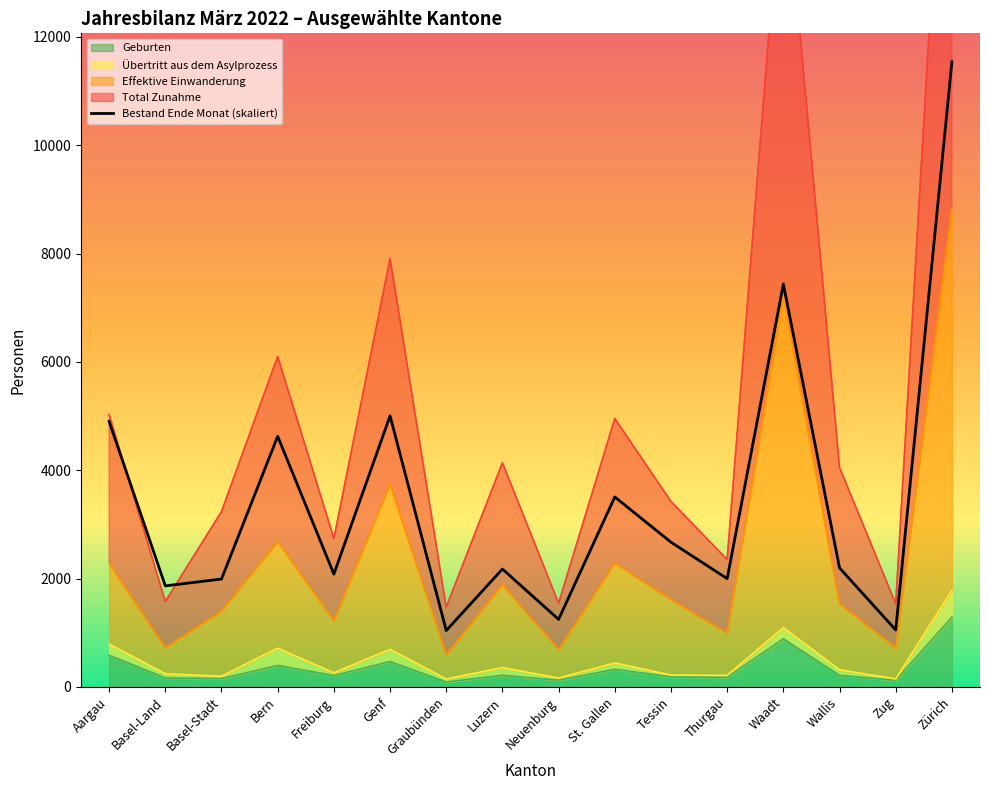

The value of Geburten at Zürich is 1288.0. True or false?

True